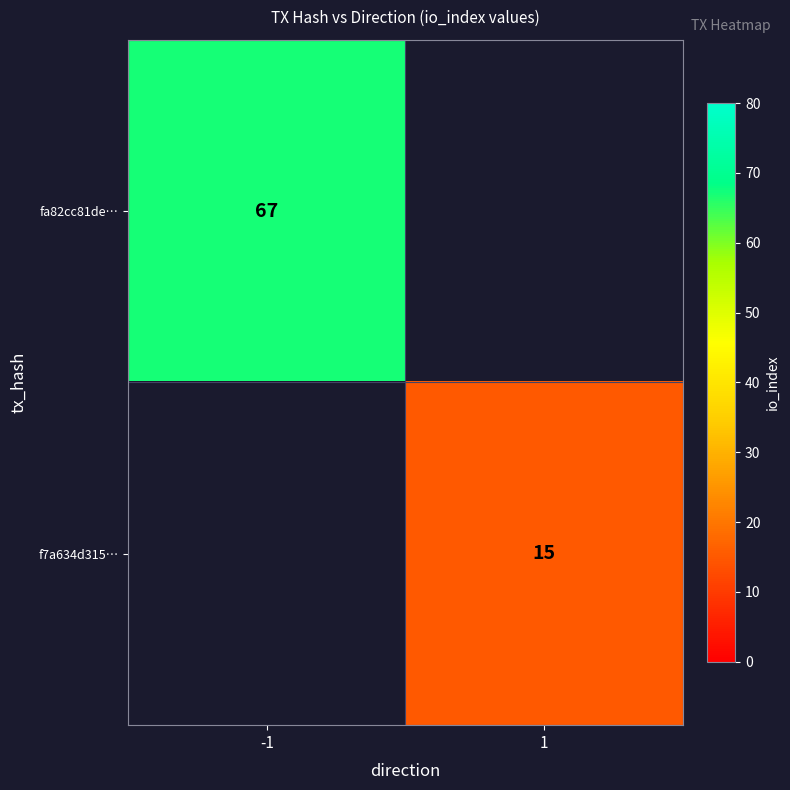

The fa82cc81de… series shows 67 at -1. True or false?

True